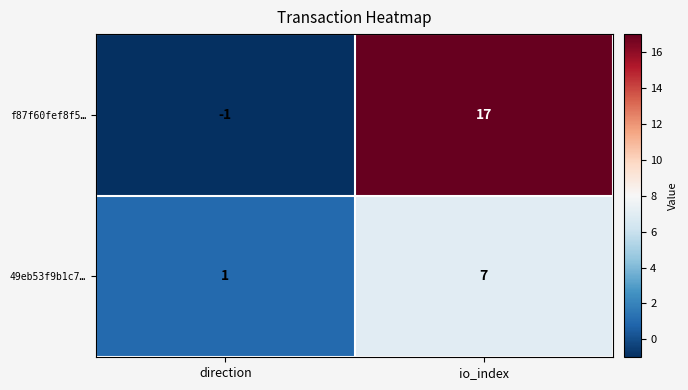

Rank the series at direction from highest to lowest value.

49eb53f9b1c7…, f87f60fef8f5…